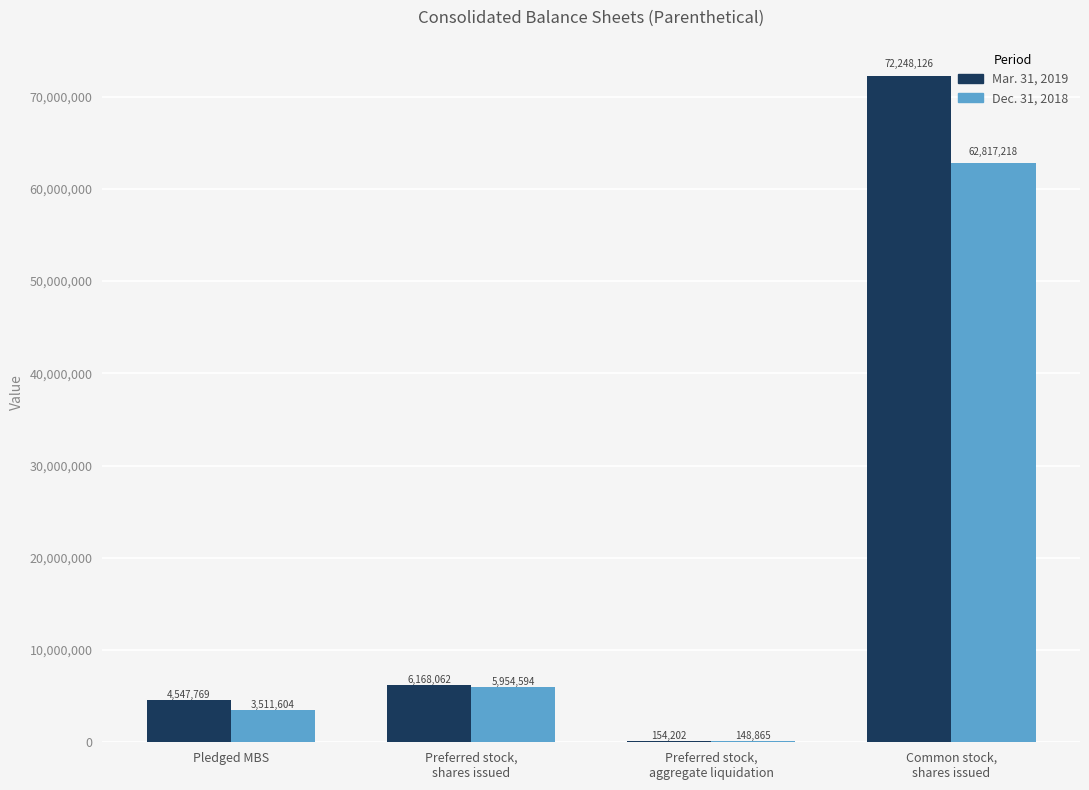

Which category has the highest value in the Mar. 31, 2019 series?

Common stock,
shares issued